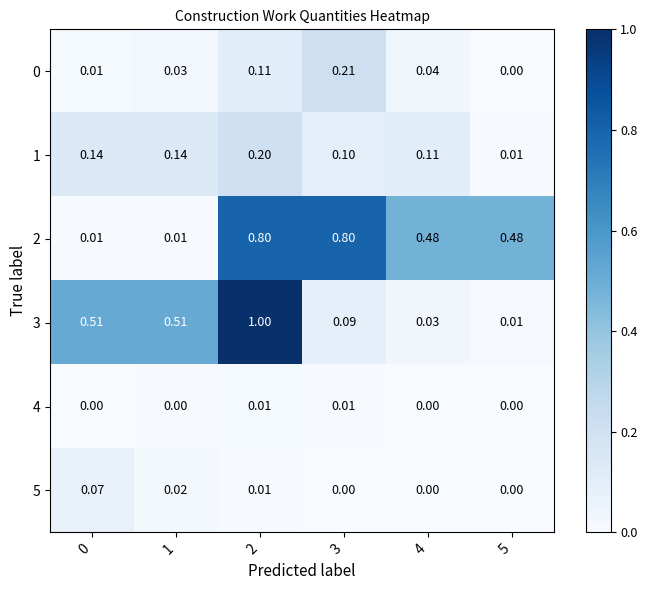

Is the value of 0 at 3 greater than the value of 1 at 4?

Yes